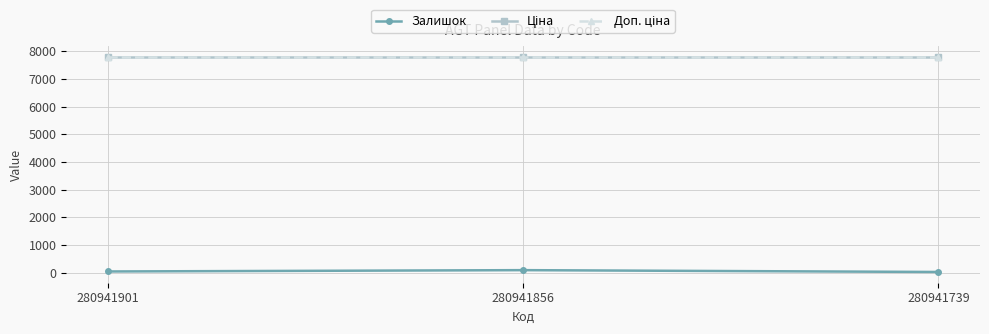

Does the chart have visible grid lines?

Yes